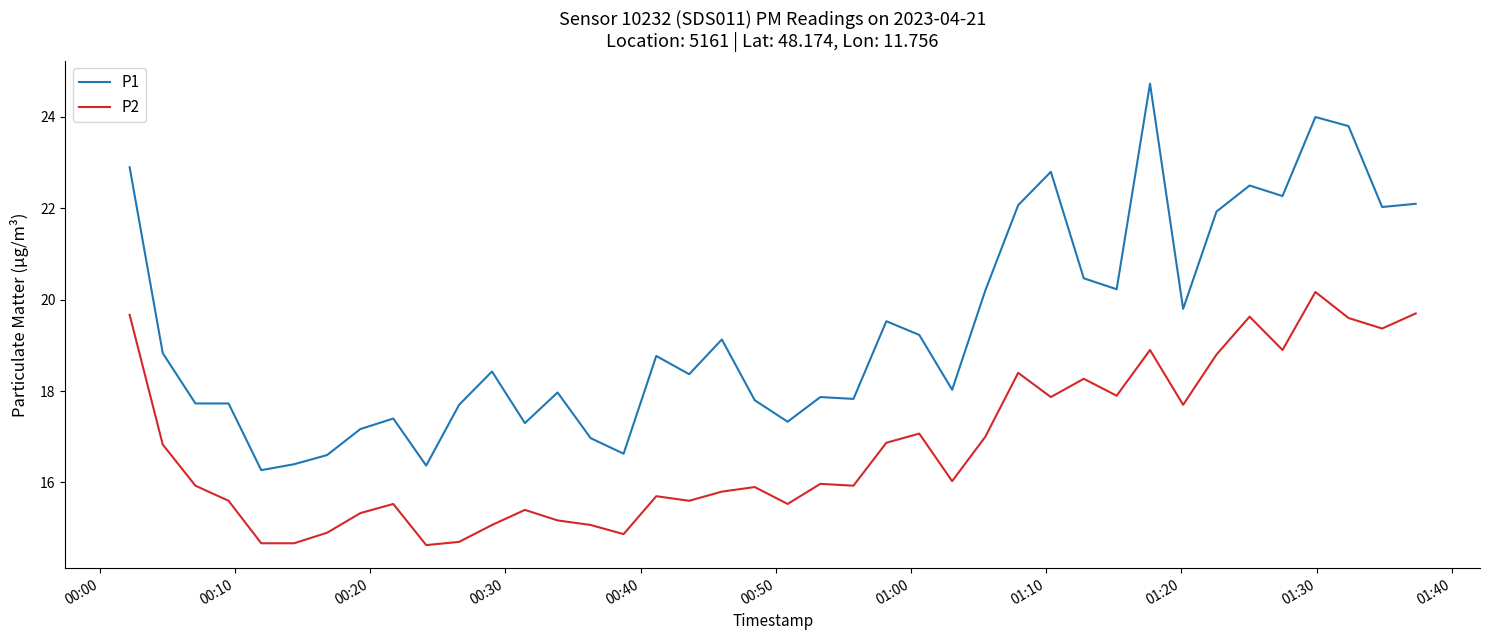

What is the minimum value shown in the chart?

14.6